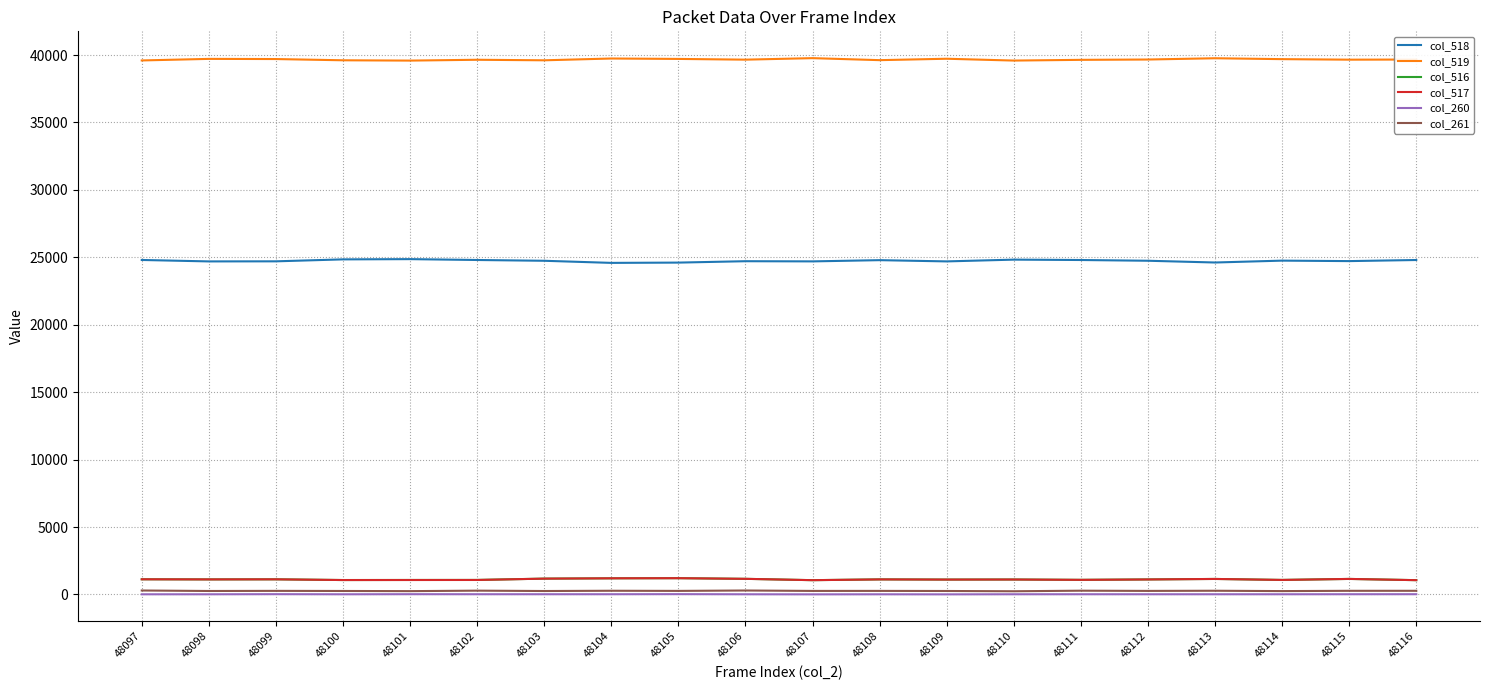

What is the difference between the second highest and minimum values in the col_518 series?

260